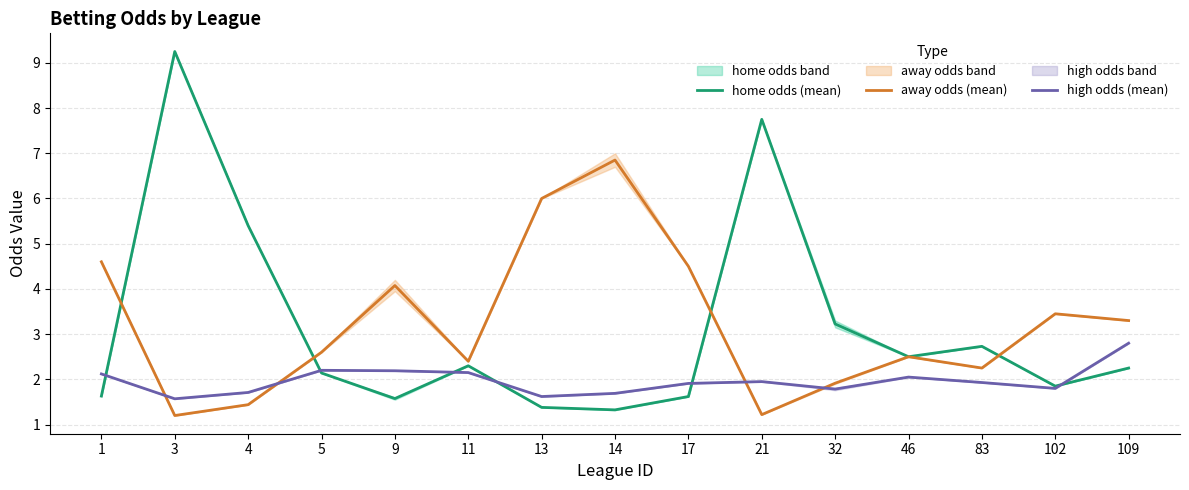

Rank the categories by high odds (mean) value from highest to lowest.

109, 5, 9, 11, 1, 46, 21, 83, 17, 102, 32, 4, 14, 13, 3